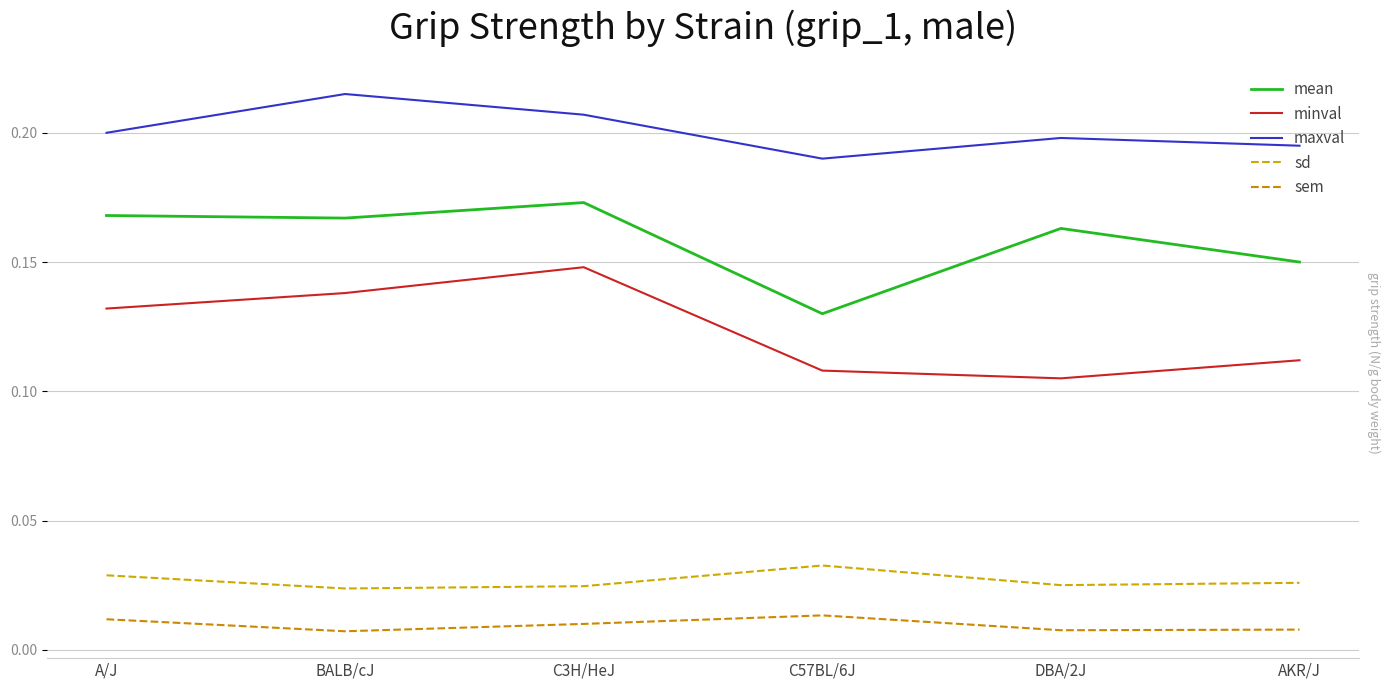

Count the minval values in the range 0 to 1.

6